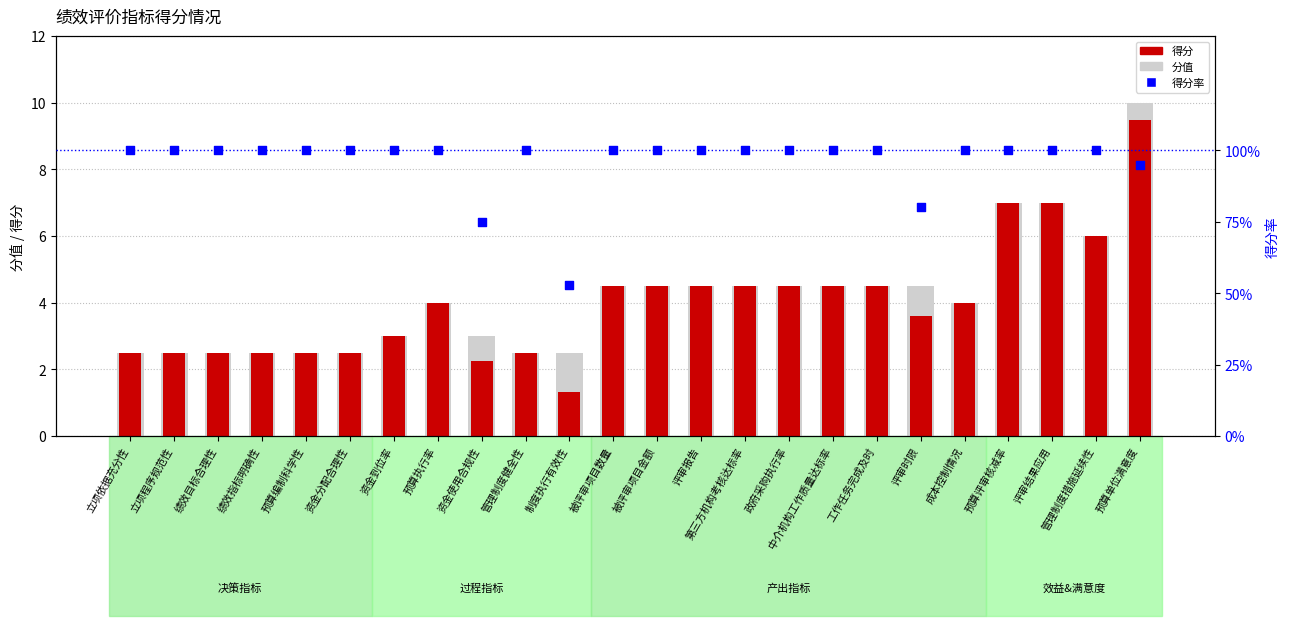

Which series has the largest total across all categories?

得分